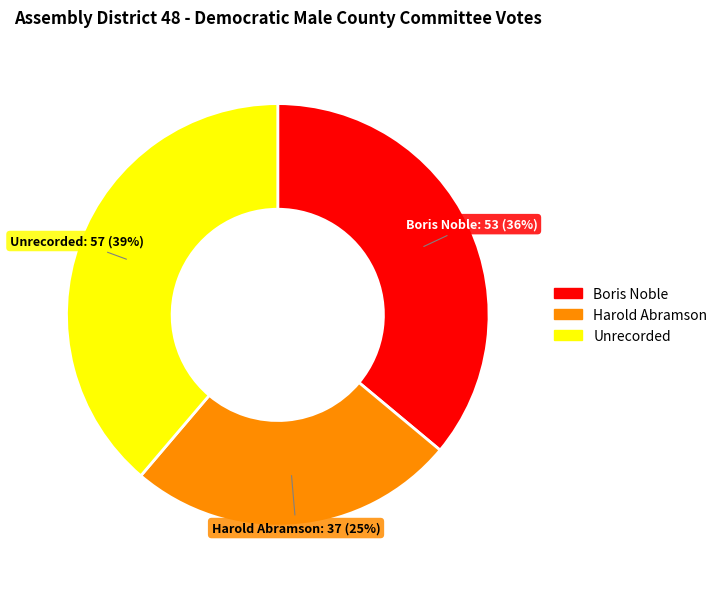

Is it true that Boris Noble is 36% of the pie?

True